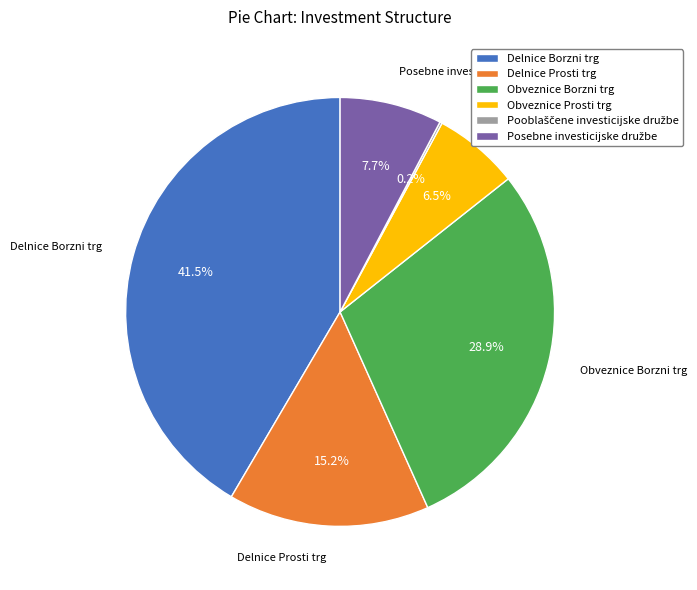

Combined, do Delnice Borzni trg and Obveznice Prosti trg account for over 50%?

No